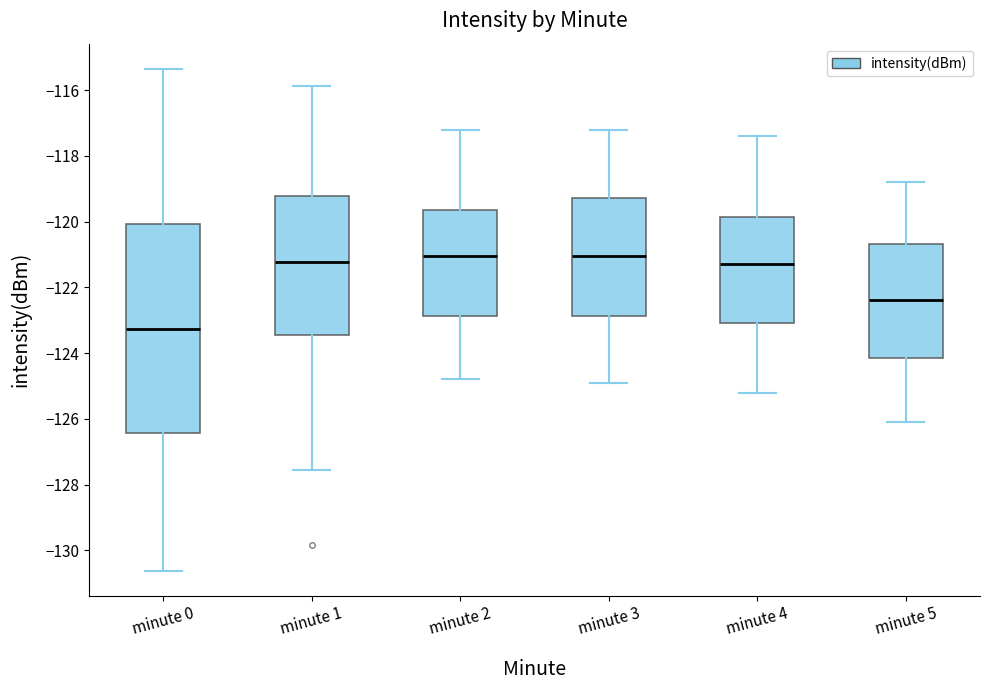

Reading left to right, transcribe this box plot: for each box, give where its median line is, the range the box spans, and where its two whiskers end, as read against the y-axis. The values are not printed on the chart, so give them approximately, as read against the axis.

minute 0: median -123.2, box -126.4 to -120.0, whiskers -130.6 to -115.4
minute 1: median -121.2, box -123.4 to -119.2, whiskers -127.6 to -115.8
minute 2: median -121.0, box -122.8 to -119.6, whiskers -124.8 to -117.2
minute 3: median -121.0, box -122.8 to -119.2, whiskers -124.8 to -117.2
minute 4: median -121.2, box -123.0 to -119.8, whiskers -125.2 to -117.4
minute 5: median -122.4, box -124.2 to -120.6, whiskers -126.0 to -118.8